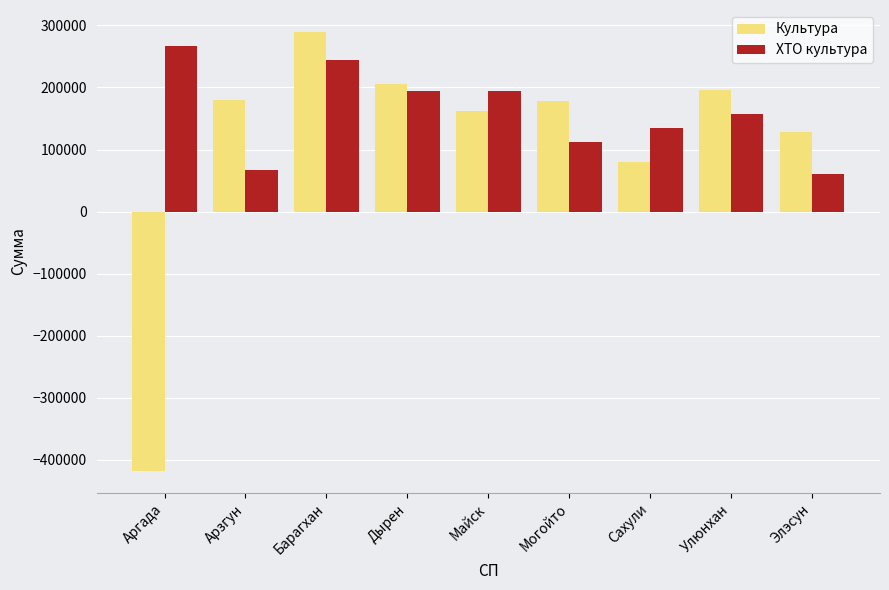

The value of ХТО культура at Дырен is 340352.8. True or false?

False